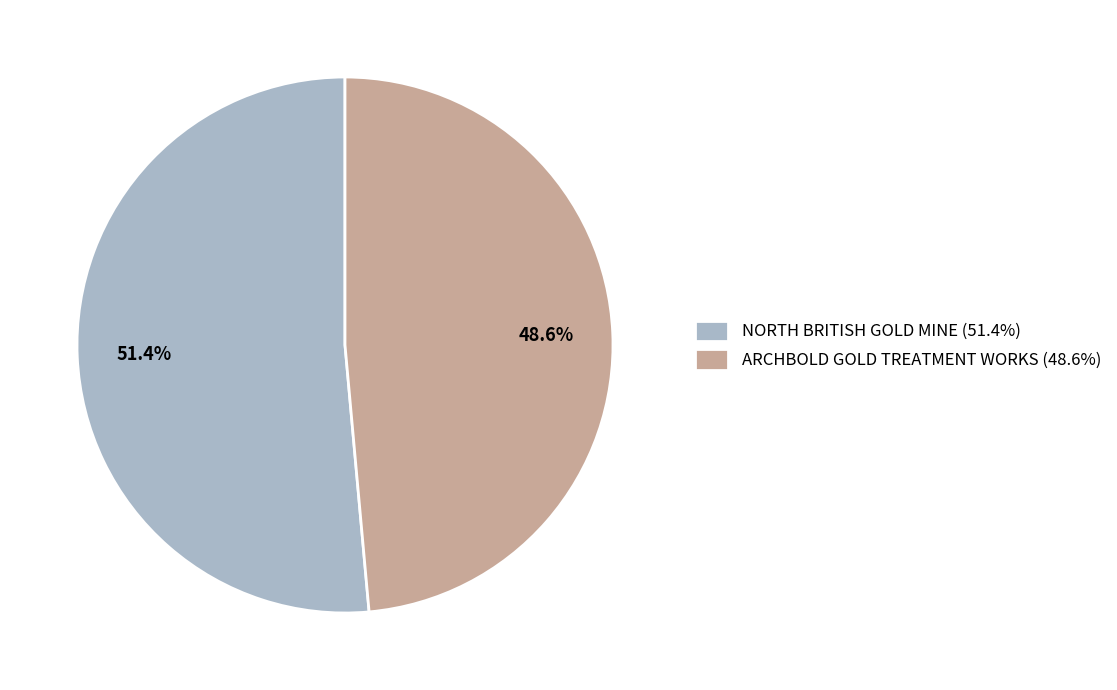

What percentage is the ARCHBOLD GOLD TREATMENT WORKS slice, to the nearest percent?

49%